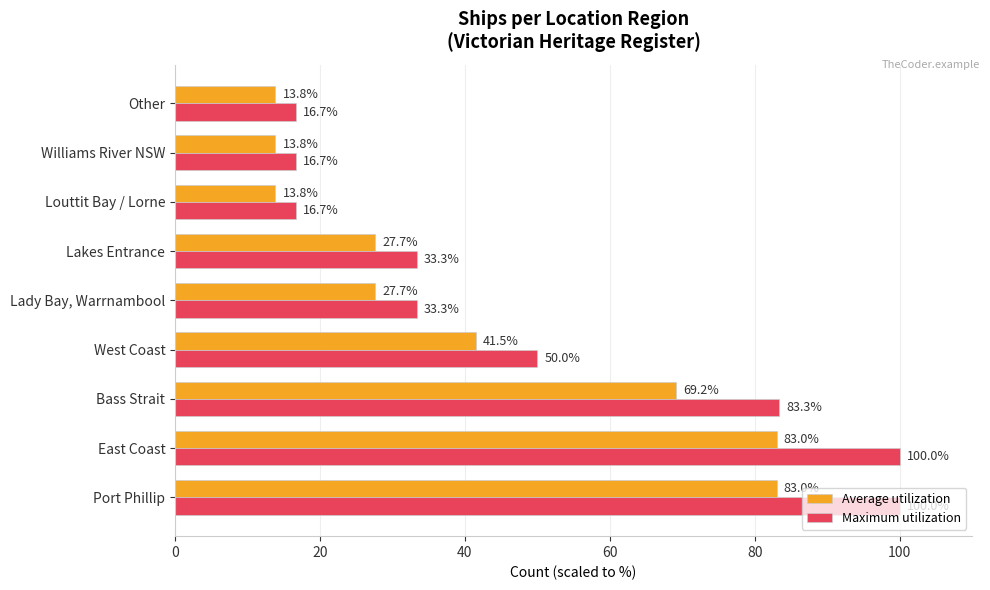

What is the sum of all Average utilization values?

373.5